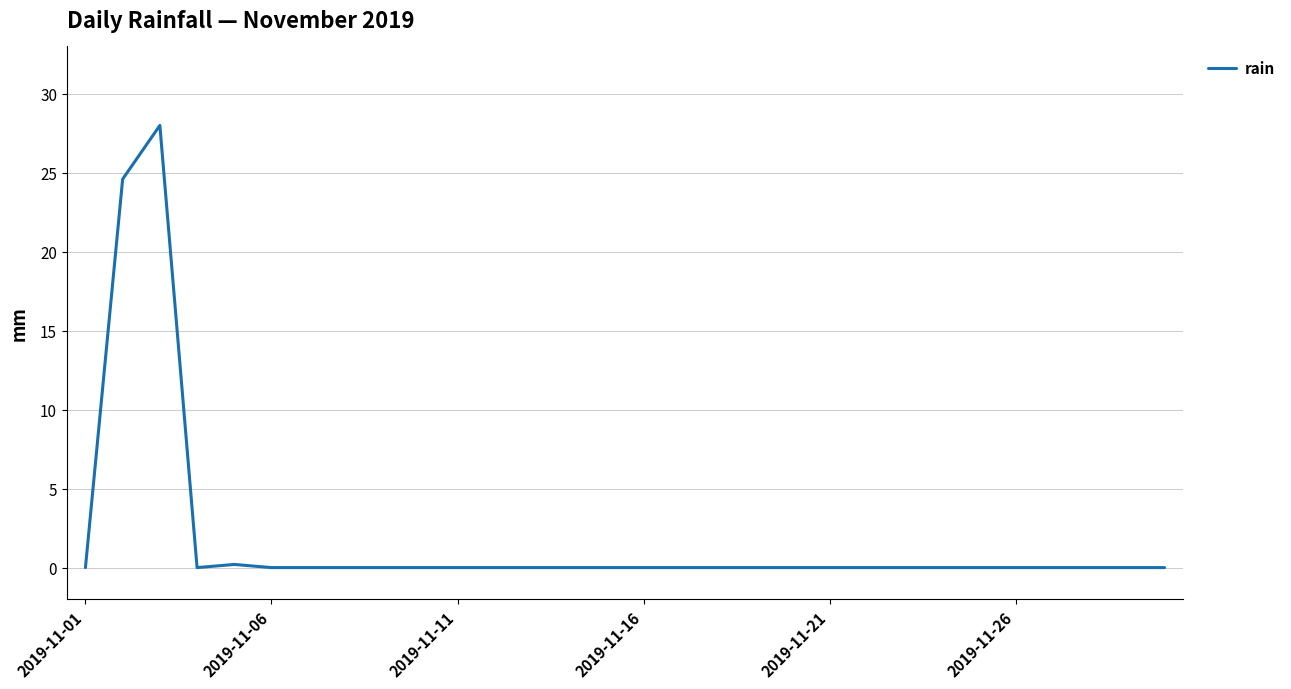

What is the difference between the maximum and minimum values?

28.0